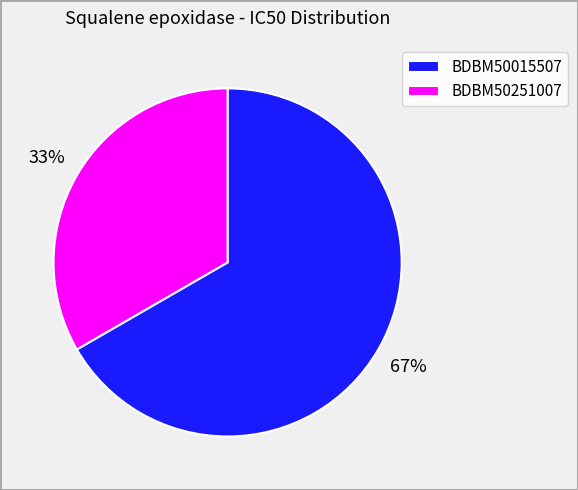

What percentage is the BDBM50015507 slice, to the nearest percent?

67%